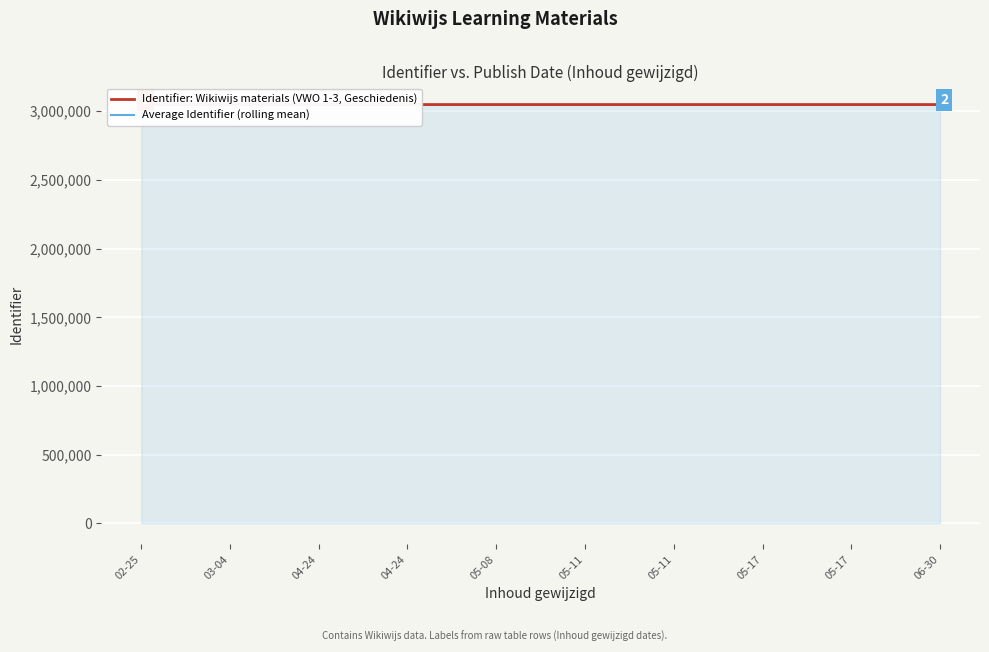

What is the label of the 8th point from the left?

05-17